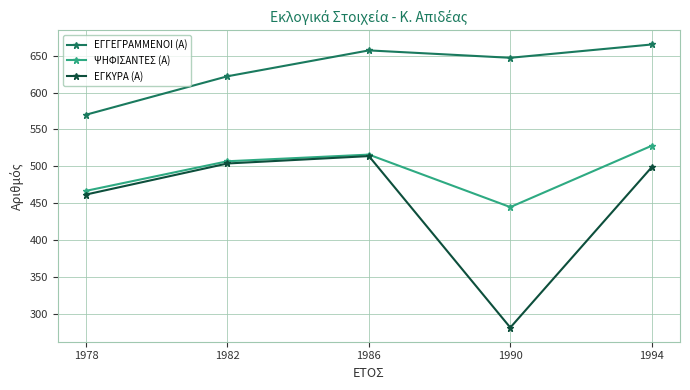

At how many categories does at least one series exceed 338?

5